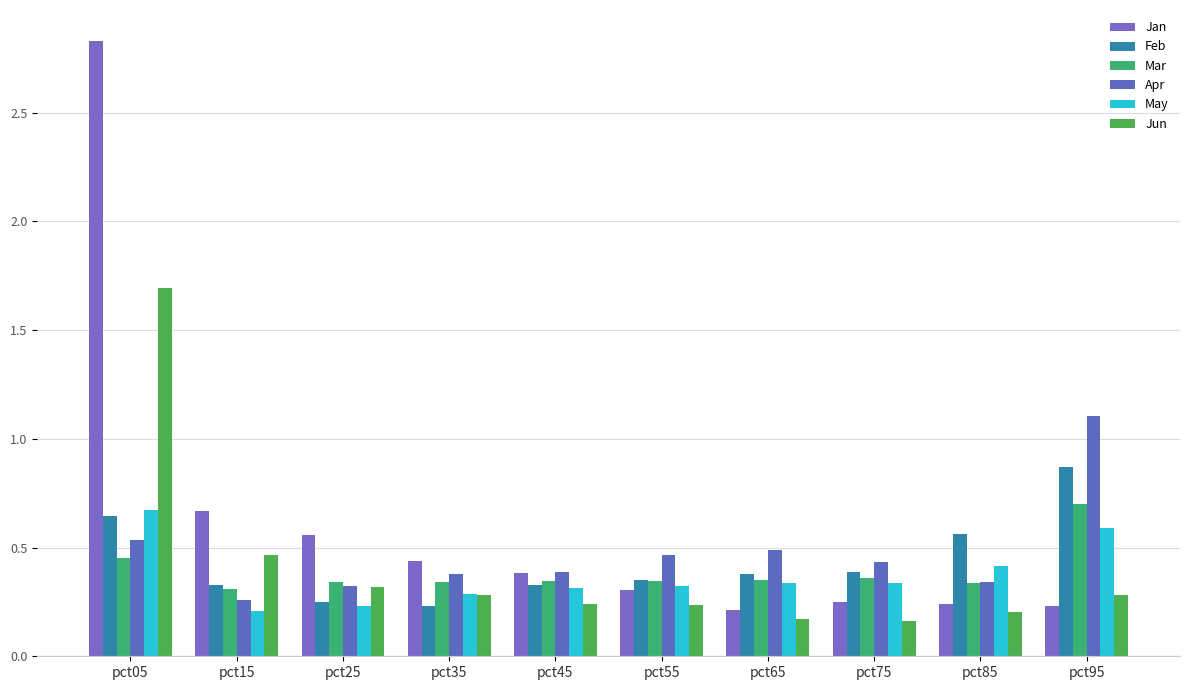

Between pct15 and pct65, which series saw the biggest shift?

Jan